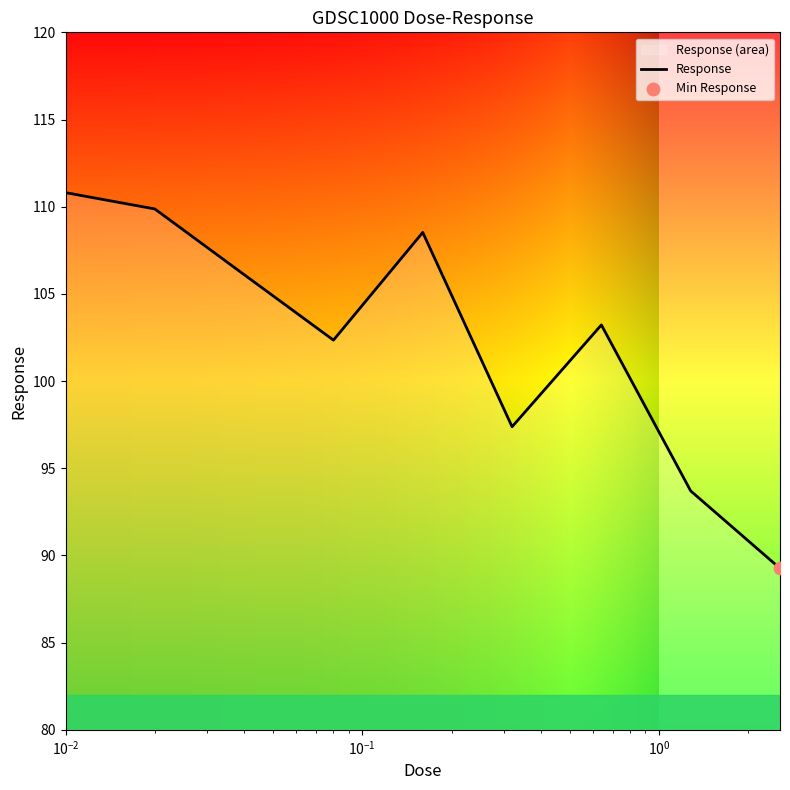

What is the maximum value shown in the chart?

110.8